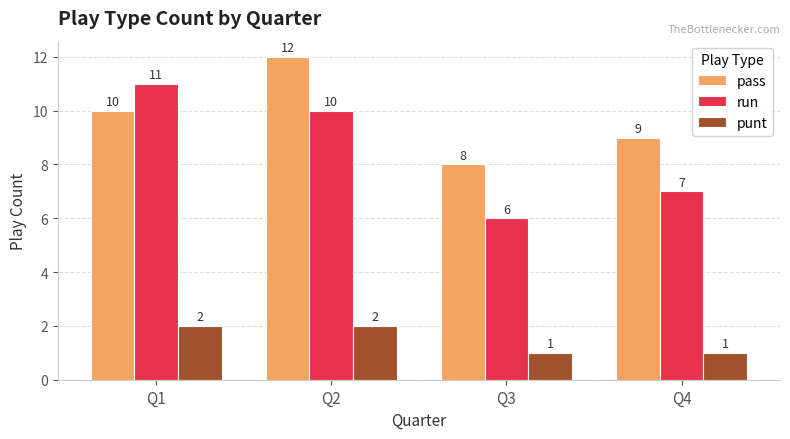

Count the number of data series in this chart.

3